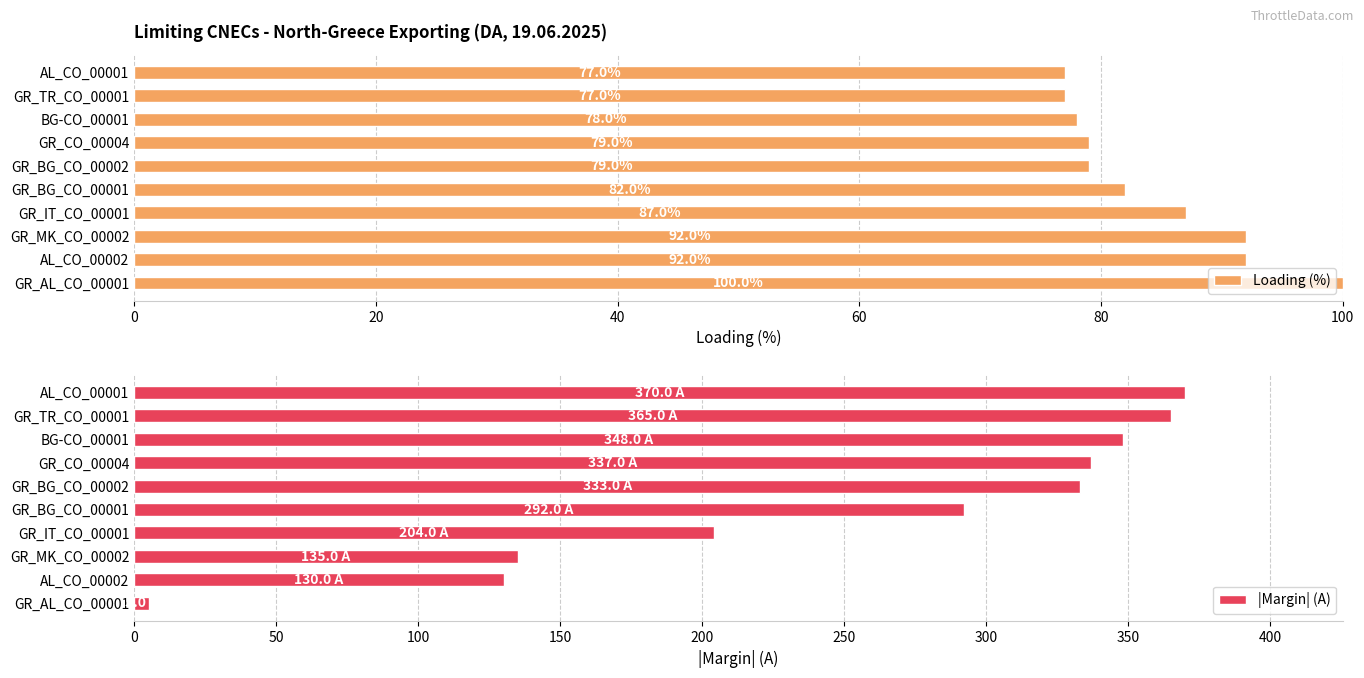

What is the difference between the maximum and minimum values in the Loading (%) series?

23